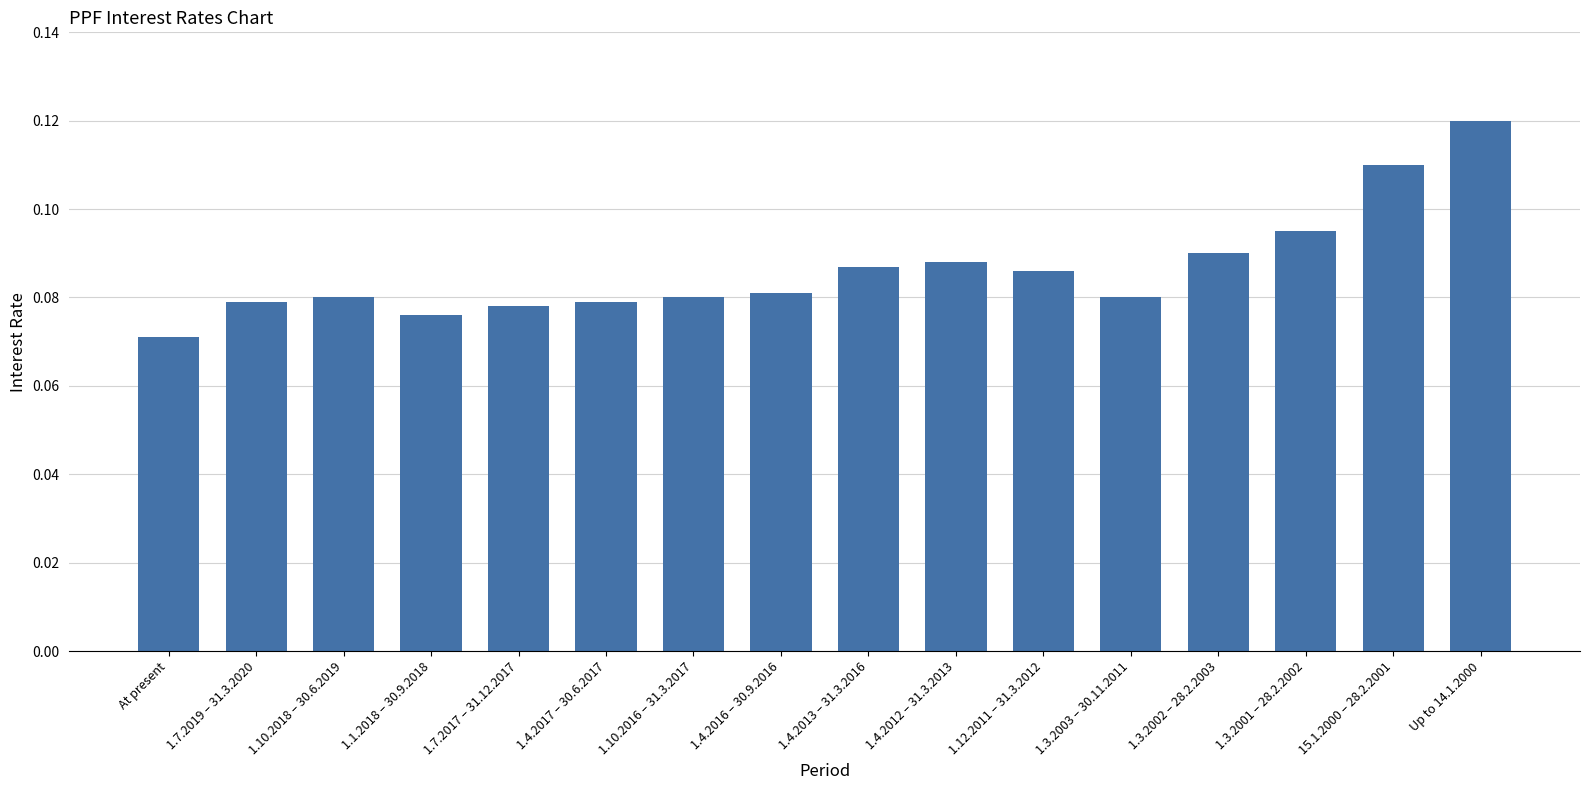

Which has a higher value, Up to 14.1.2000 or 1.10.2016 – 31.3.2017?

Up to 14.1.2000